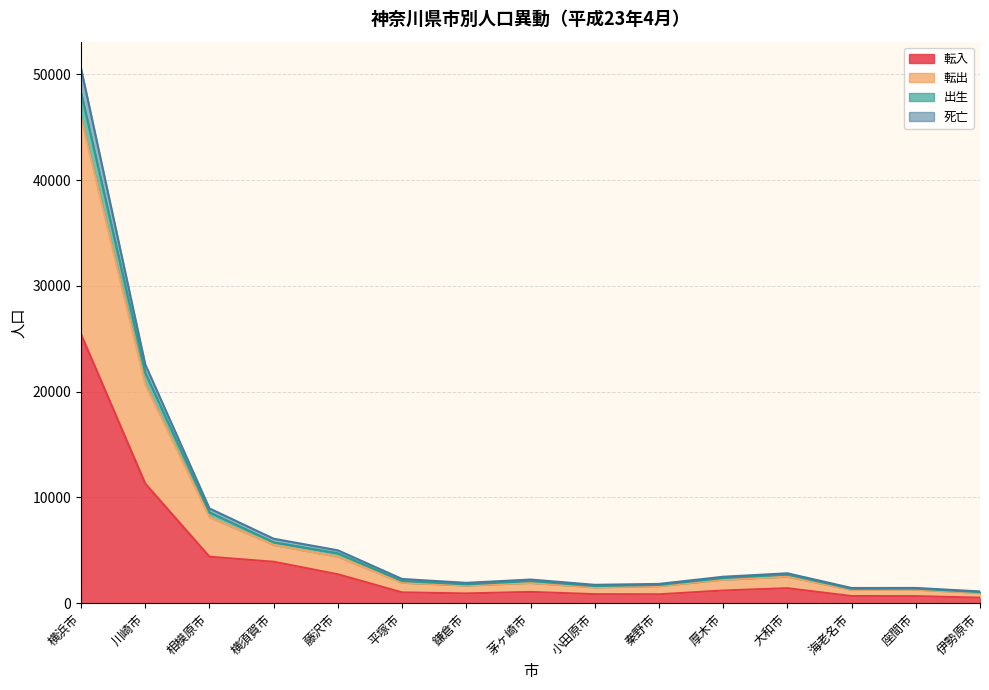

At how many categories does at least one series exceed 44812?

1